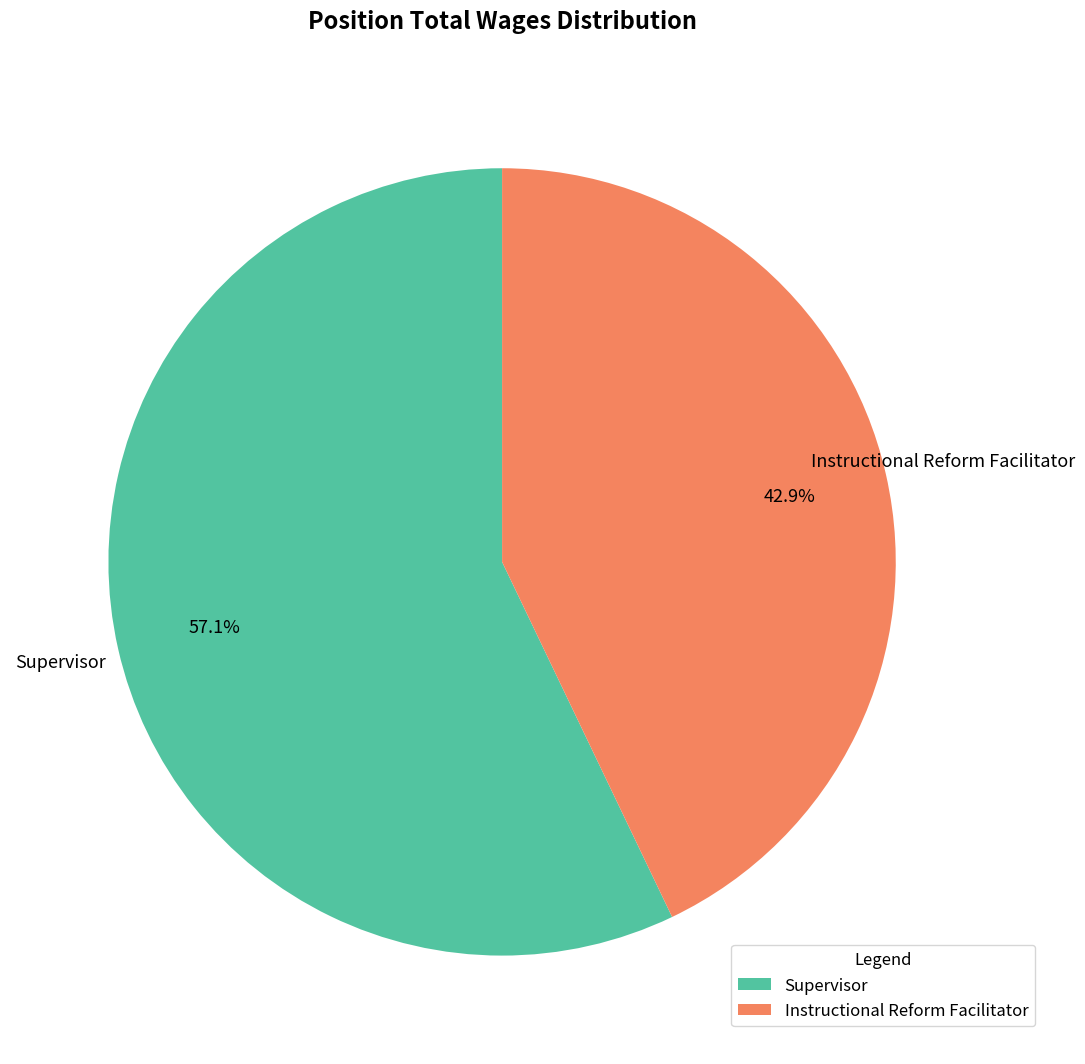

What is the ratio of the value at Instructional Reform Facilitator to the value at Supervisor?

0.8